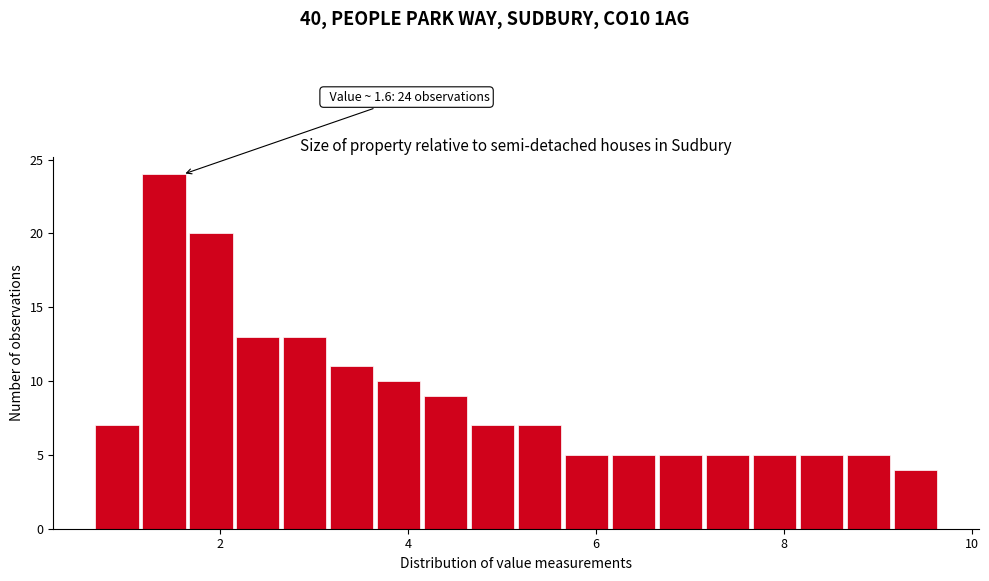

Around what value on the x-axis is the tallest bar? Give the approximate position of its centre, as read against the axis.

1.4